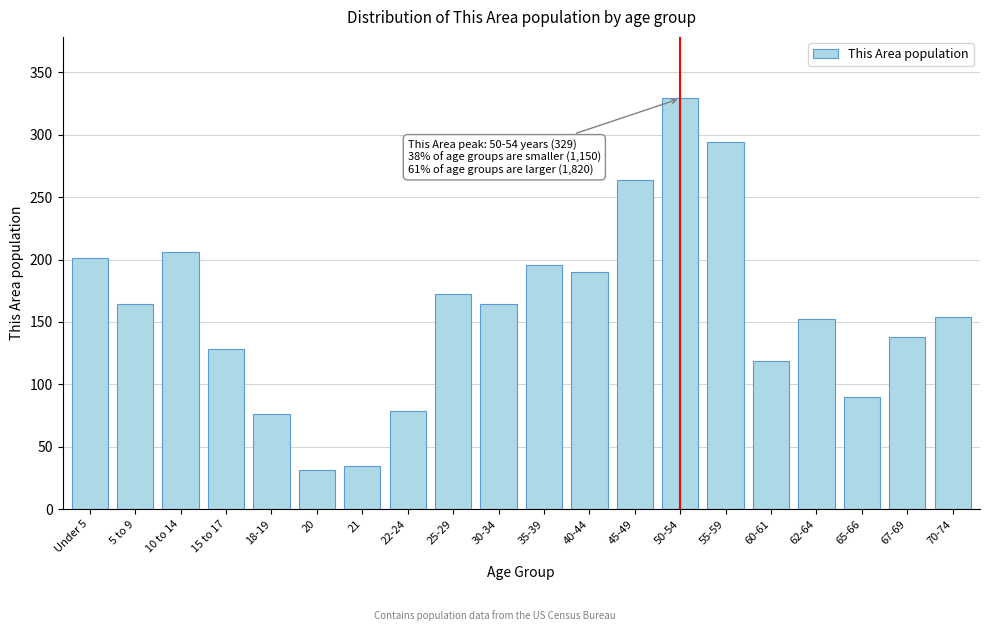

Reading left to right, what are all the values shown in this chart?

201	164	206	128	76	31	35	79	172	164	196	190	264	329	294	119	152	90	138	154